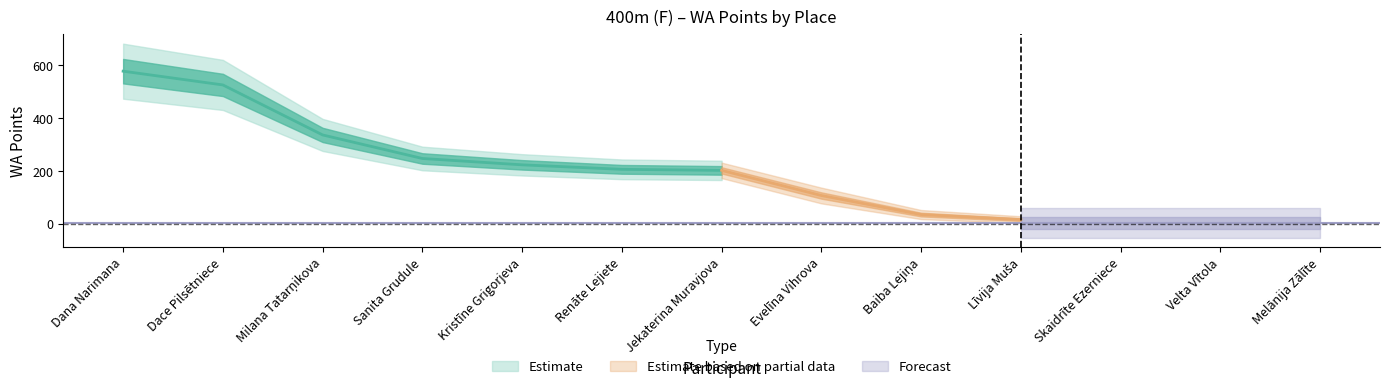

Which category has the highest value across all series?

Dana Narimana